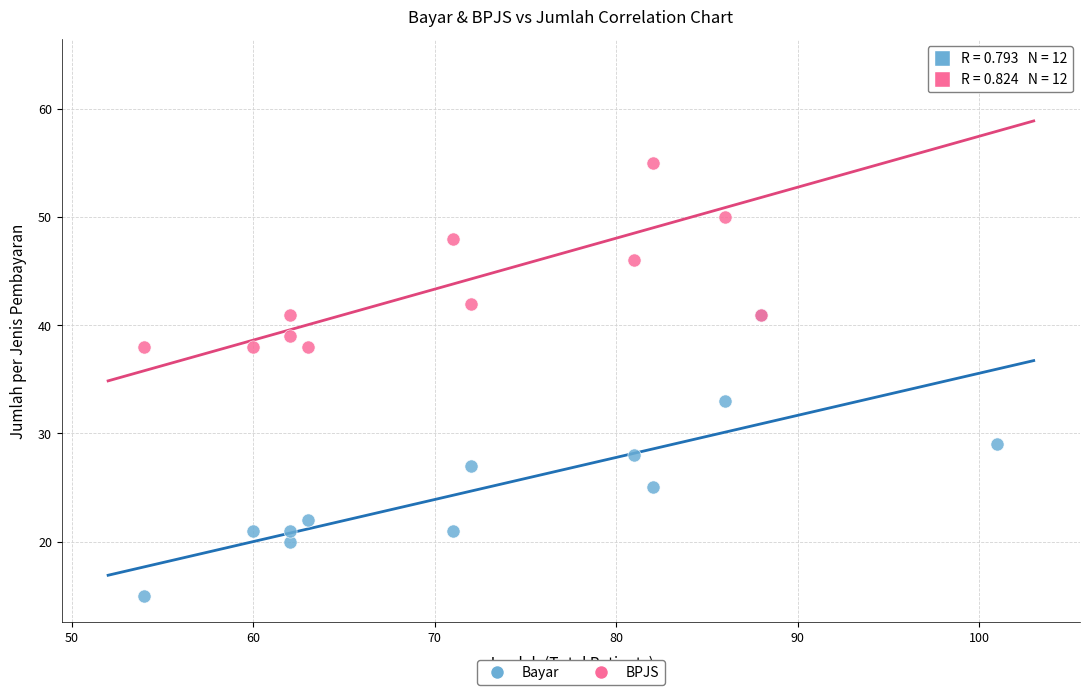

In the BPJS series, what Y value is closest to 51?

50